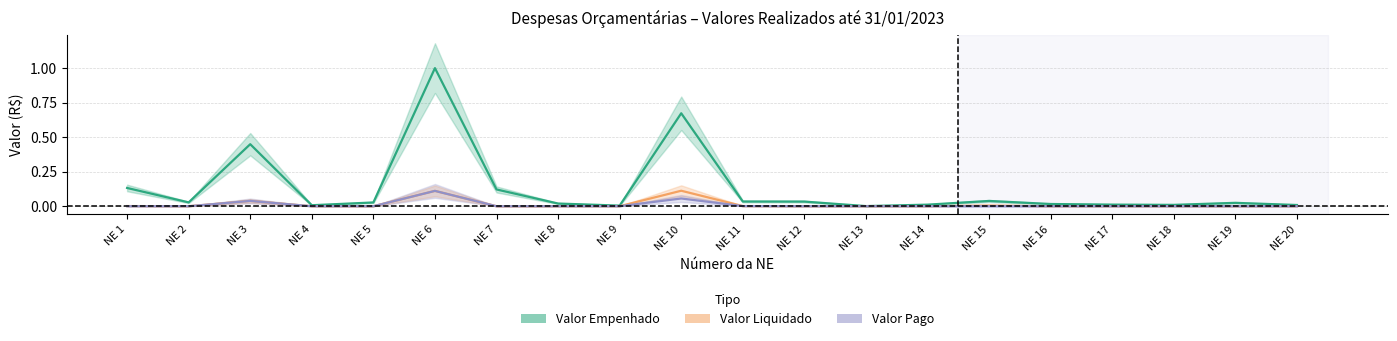

What is the difference between the maximum and second lowest values in the Valor Liquidado series?

0.1